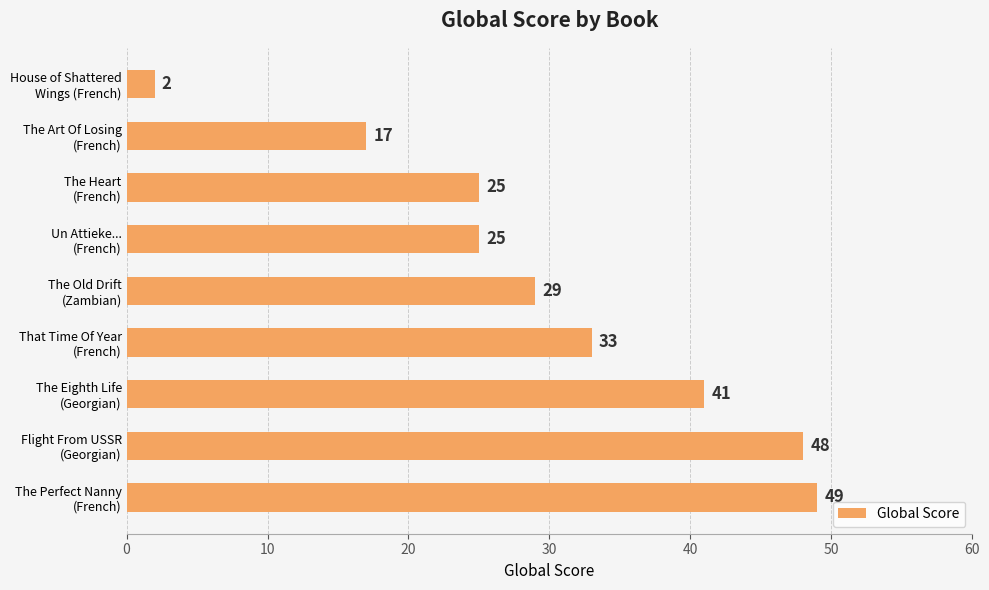

What is the average value?

30